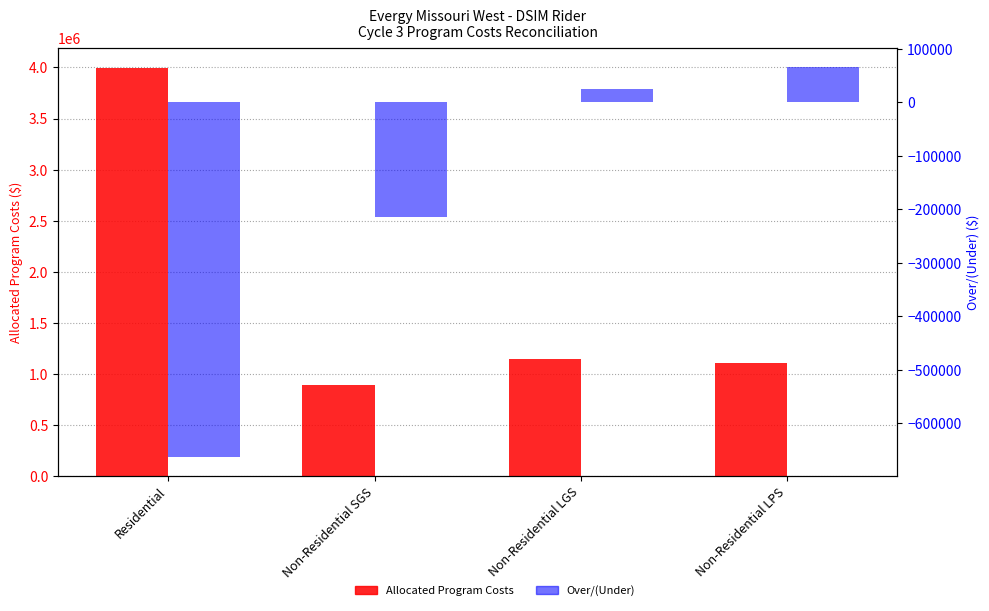

Reading right to left, what are all the values shown in this chart?

Allocated Program Costs: 1103811.2	1142906.7	894110.9	3992159.7
Over/(Under): 65623.9	24478.2	-215263.2	-662621.9